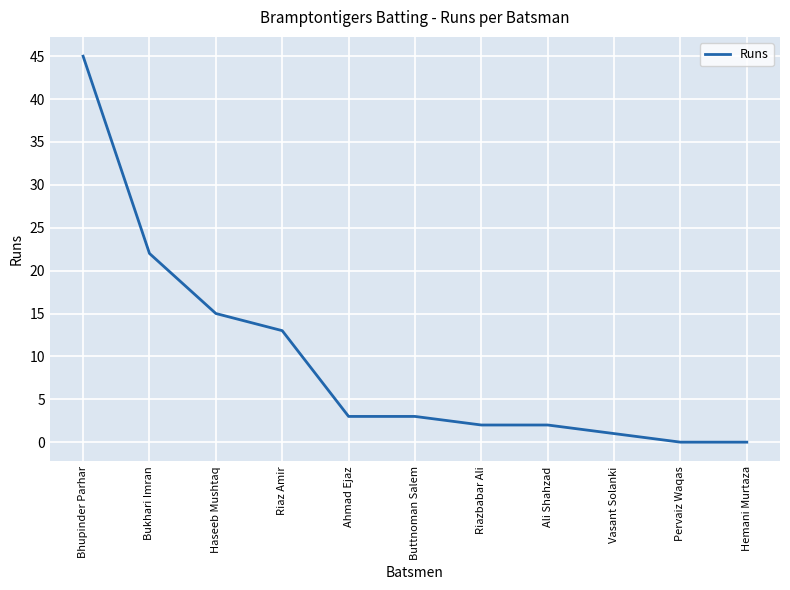

What is the change in value from Haseeb Mushtaq to Pervaiz Waqas?

-15